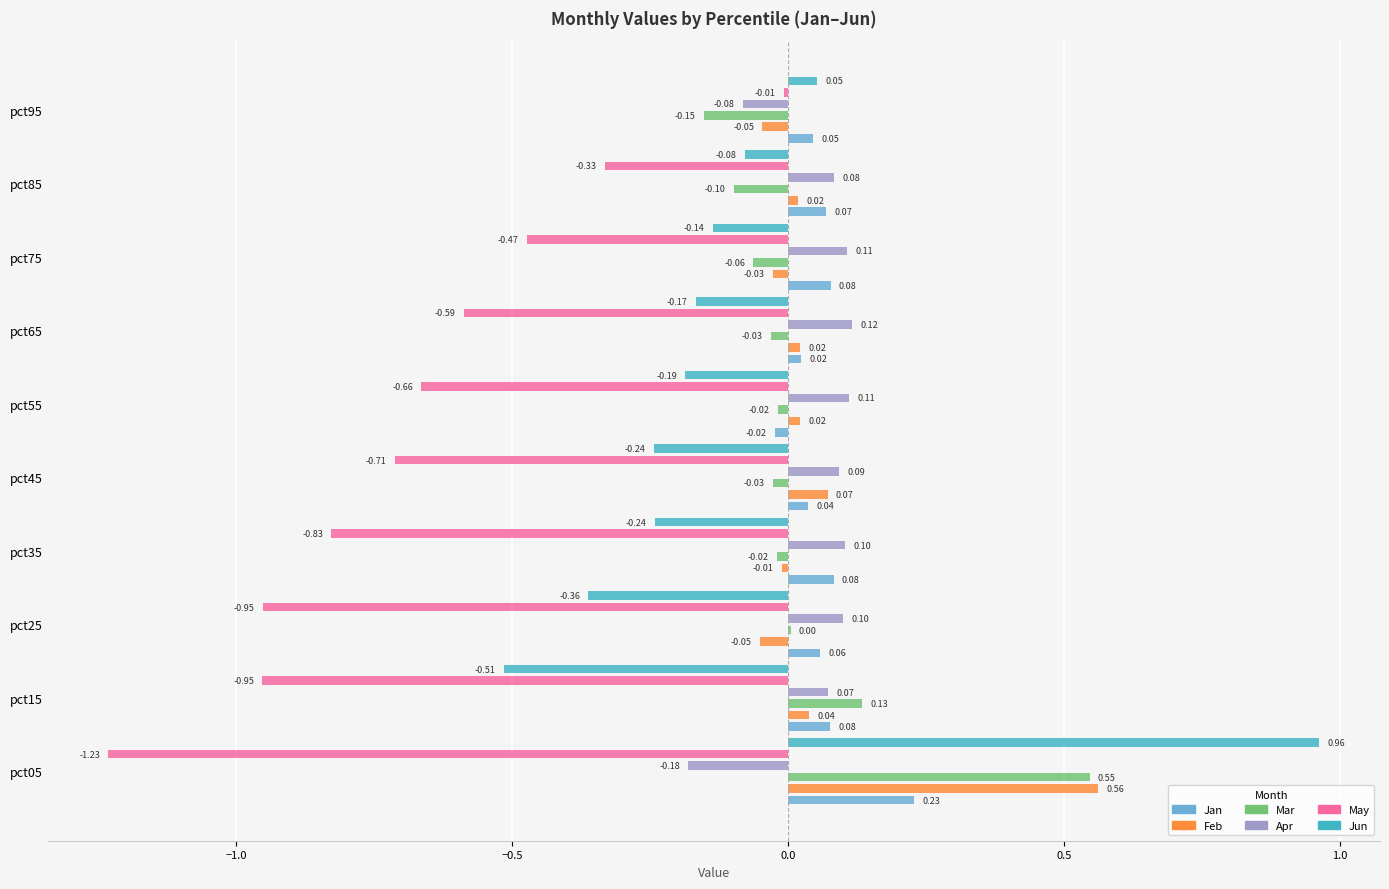

True or false: Apr has a value of -0.1 at pct05.

False